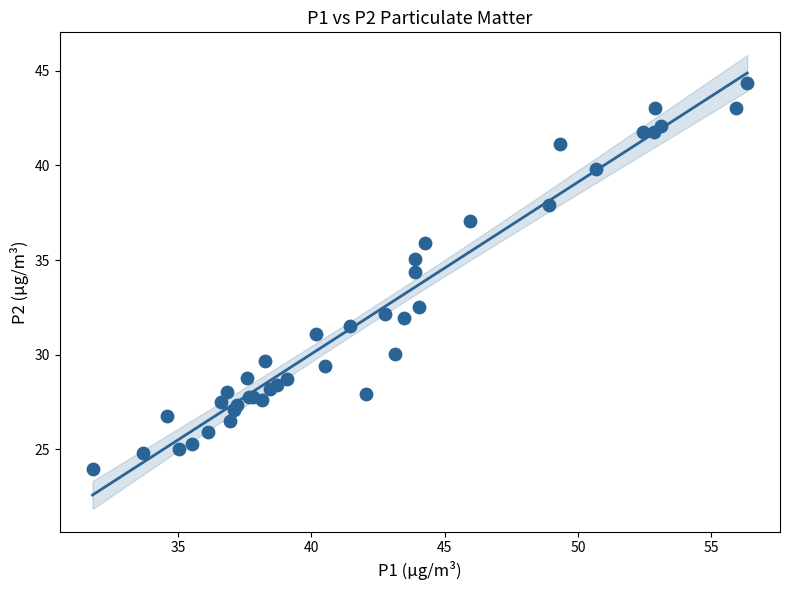

What Y value in the scatter plot is closest to 34?

34.4